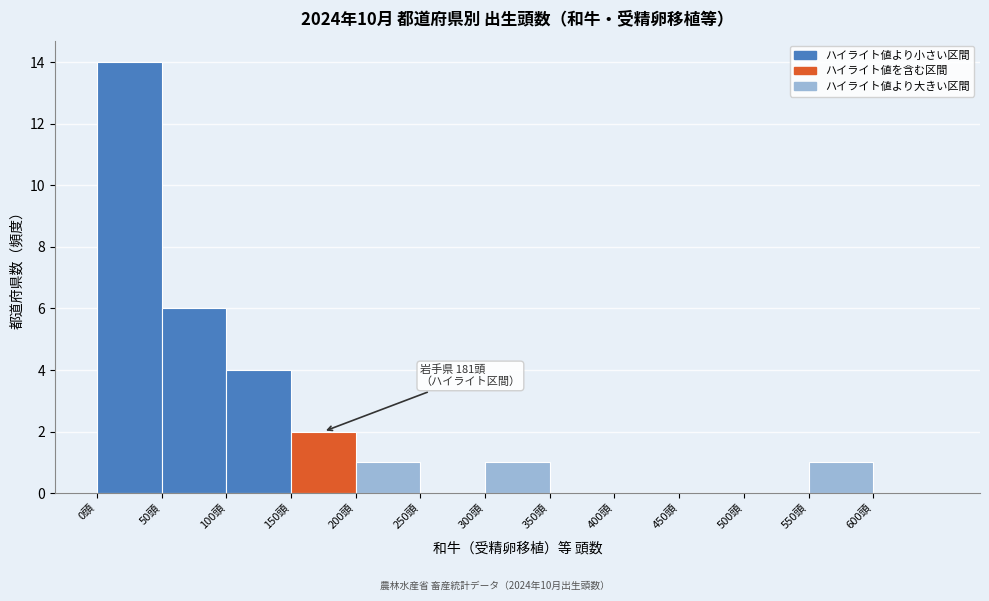

Over which range of the x-axis is the bar tallest?

0 to 50